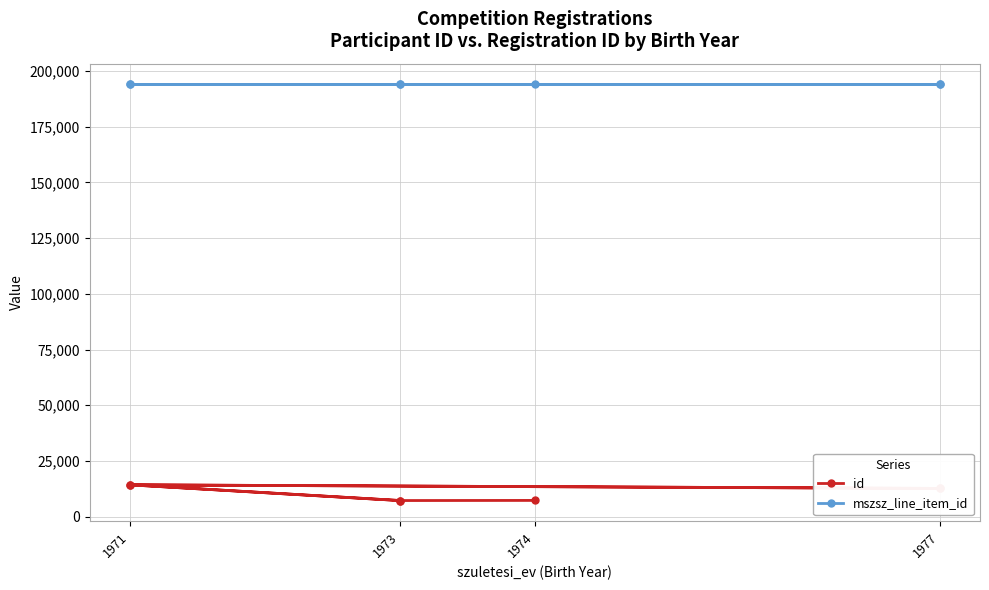

True or false: mszsz_line_item_id has more than 1 points higher than both neighbors.

False